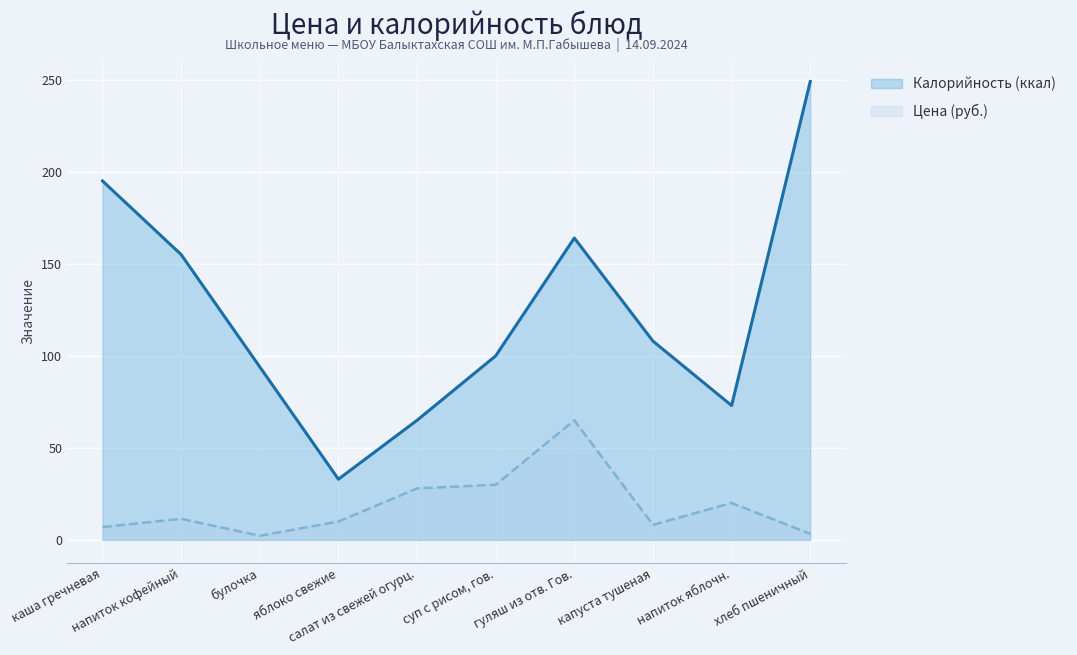

How many values in the Калорийность (ккал) series are below 108?

5